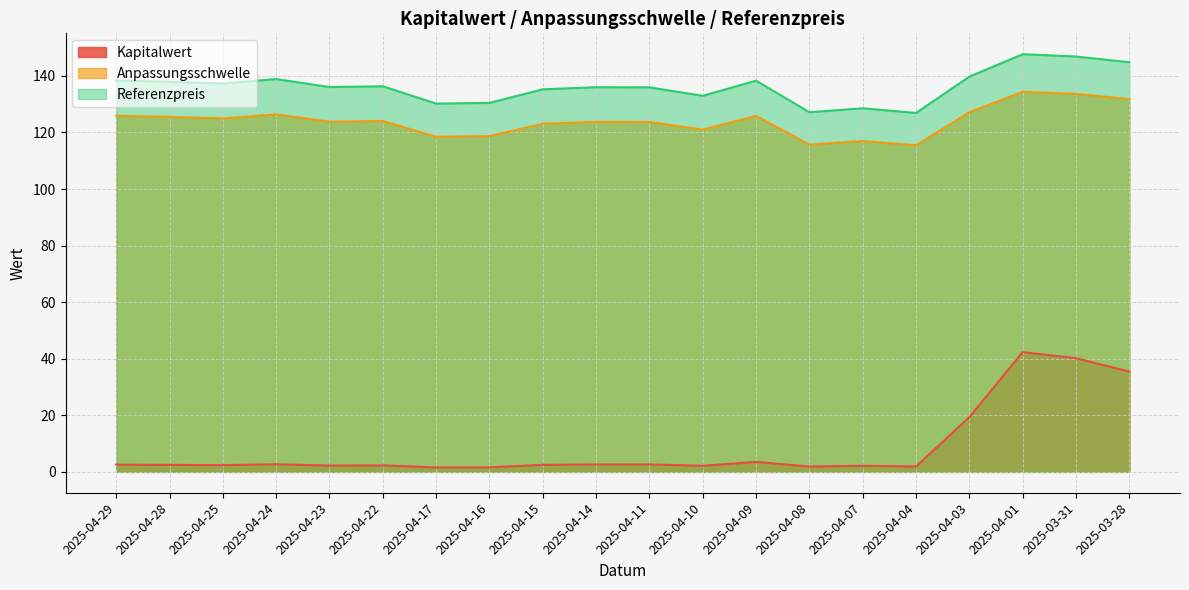

What are all the series names shown in the legend?

Kapitalwert, Anpassungsschwelle, Referenzpreis